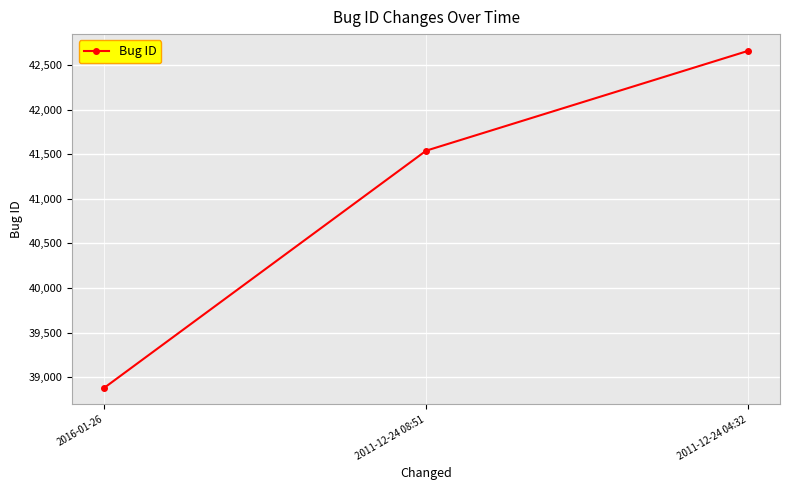

The chart shows a value of 38882 at 2016-01-26. True or false?

True